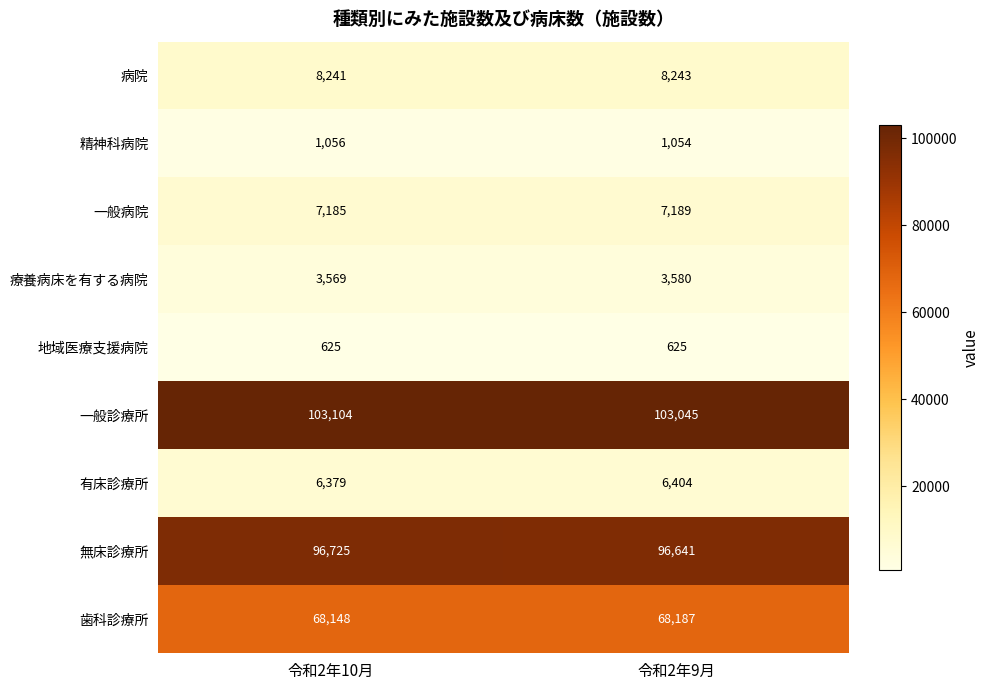

Reading right to left, extract all data points from this chart.

病院: 8243	8241
精神科病院: 1054	1056
一般病院: 7189	7185
療養病床を有する病院: 3580	3569
地域医療支援病院: 625	625
一般診療所: 103045	103104
有床診療所: 6404	6379
無床診療所: 96641	96725
歯科診療所: 68187	68148